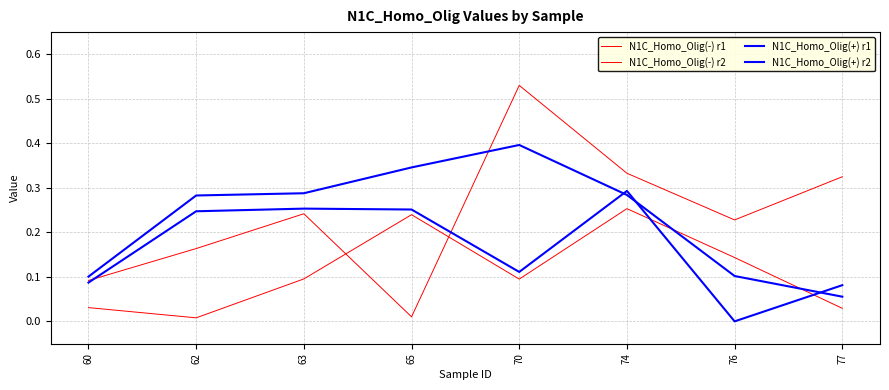

What is the spread (max minus min) of values at 77?

0.3